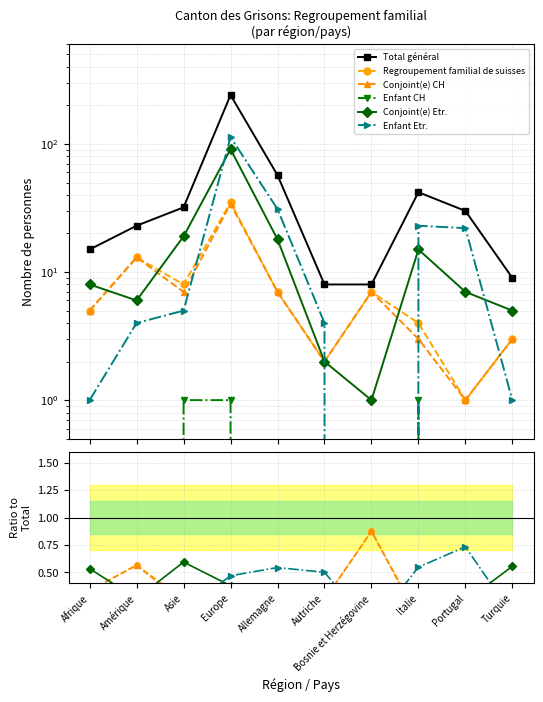

What is the label of the 6th point from the left?

Autriche